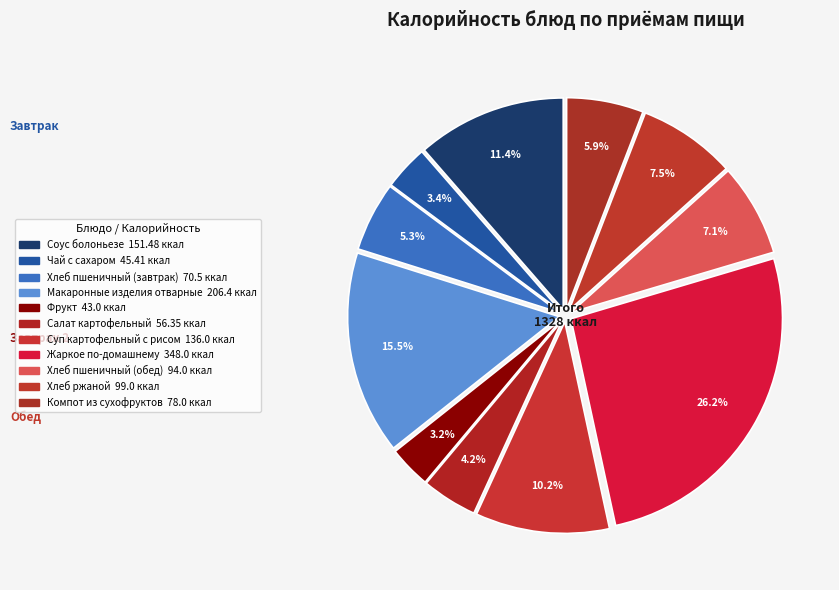

True or false: Компот из сухофруктов accounts for 6% of the total.

True